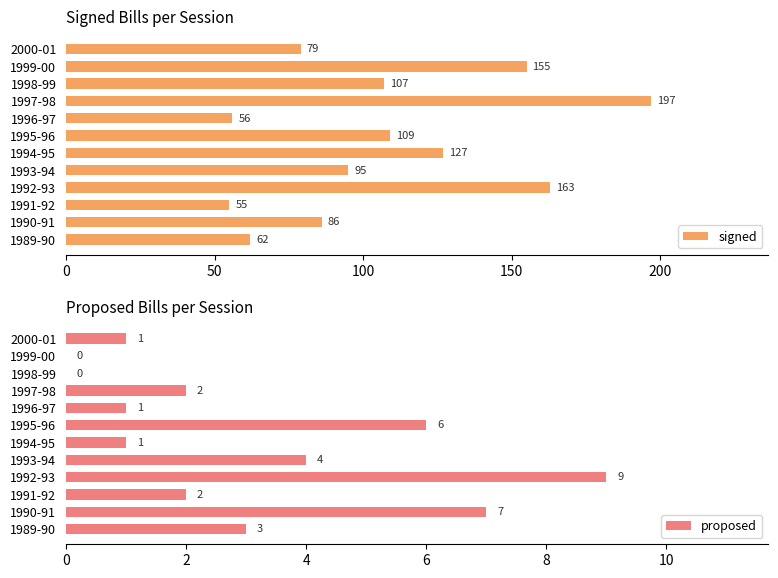

What is the sum of all signed values?

1291